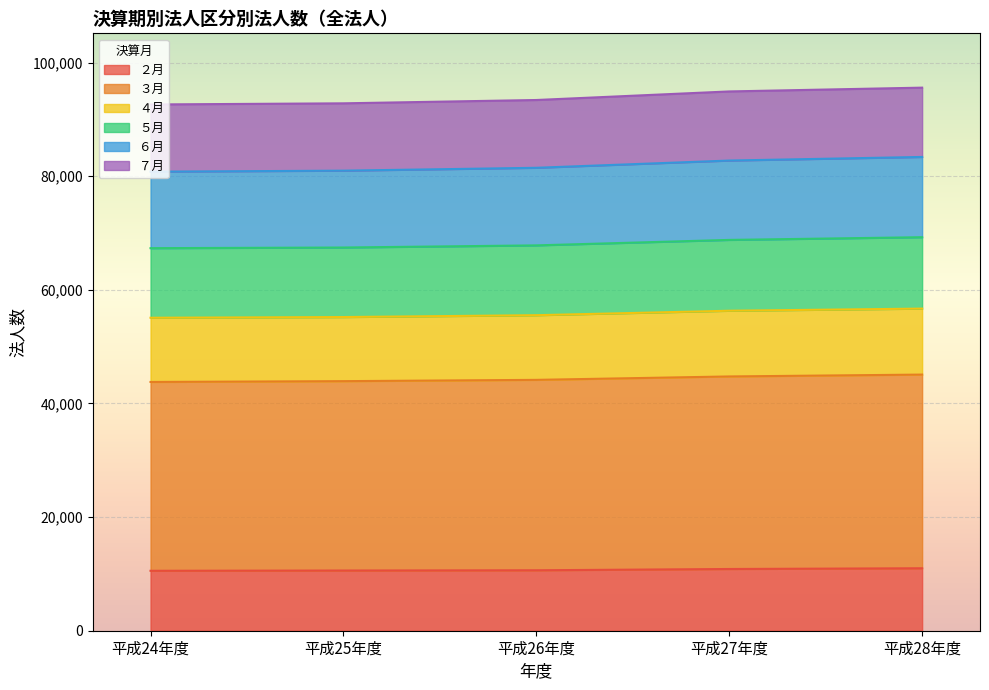

What is the total value across all series at 平成27年度?

94922